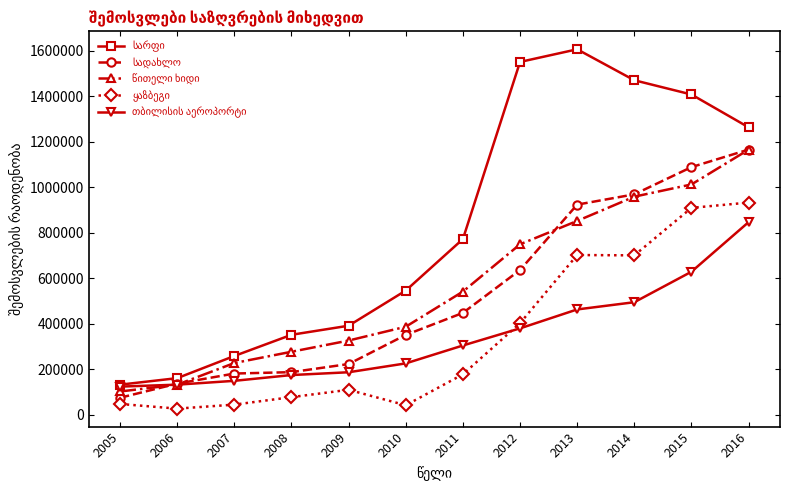

At which category is the sum across all series the highest?

2016